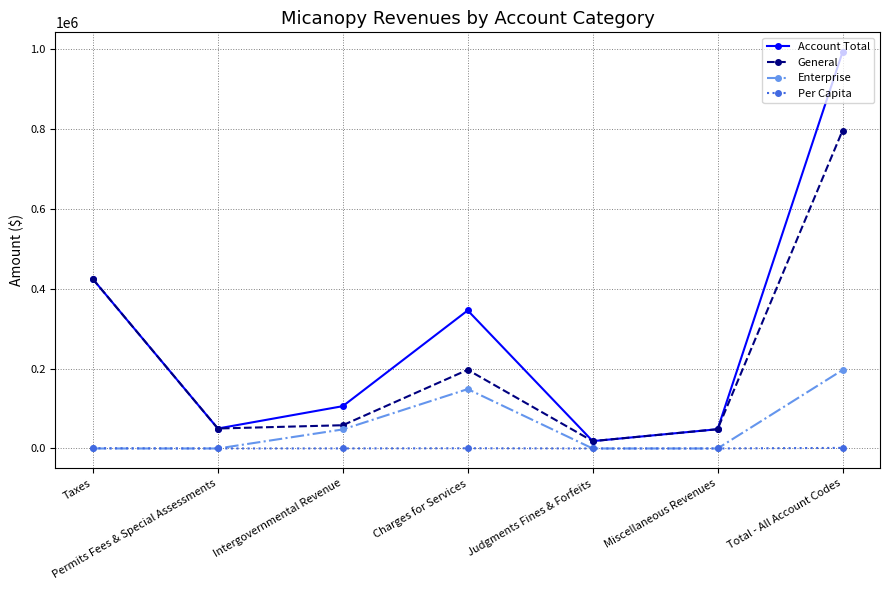

At Total - All Account Codes, list the series in order from smallest to largest.

Per Capita, Enterprise, General, Account Total